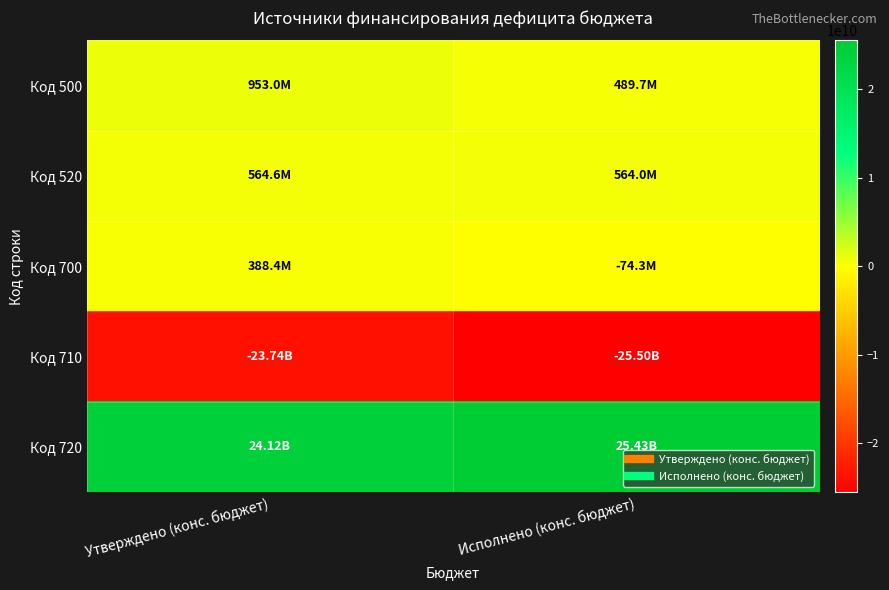

Between Утверждено (конс. бюджет) and Исполнено (конс. бюджет), which is larger?

Утверждено (конс. бюджет)